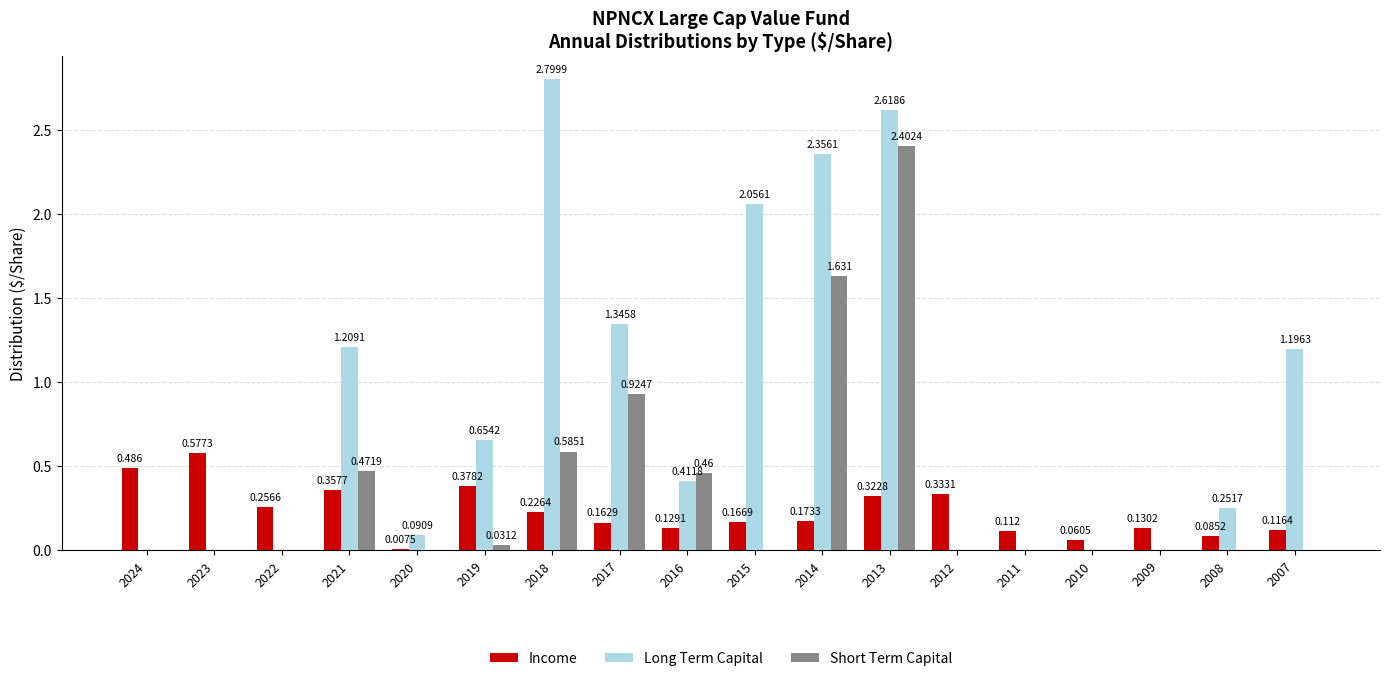

What is the average value of the Long Term Capital series?

0.8